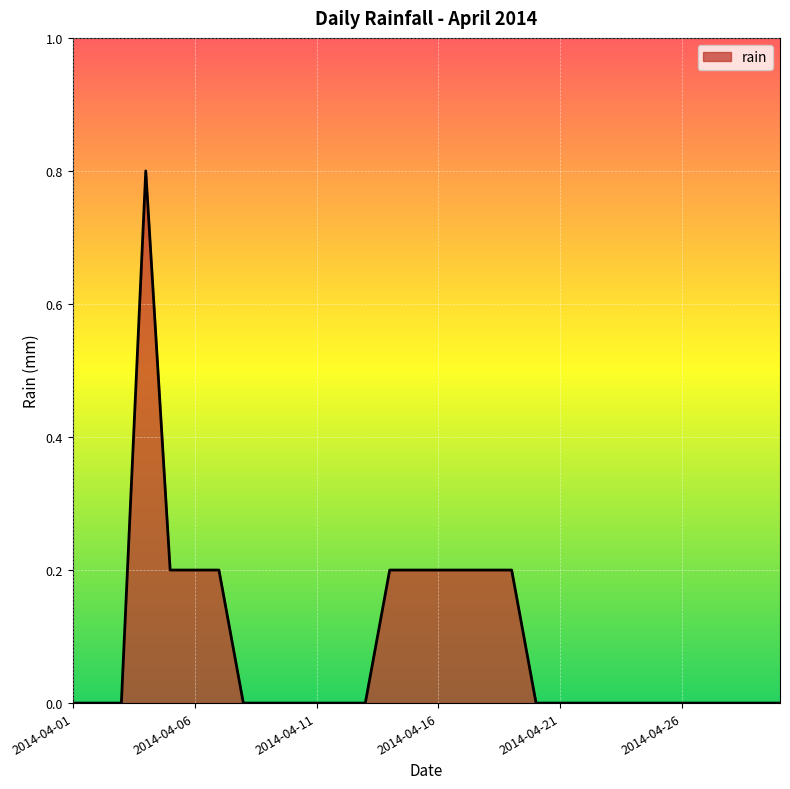

What is the greatest value displayed?

0.8